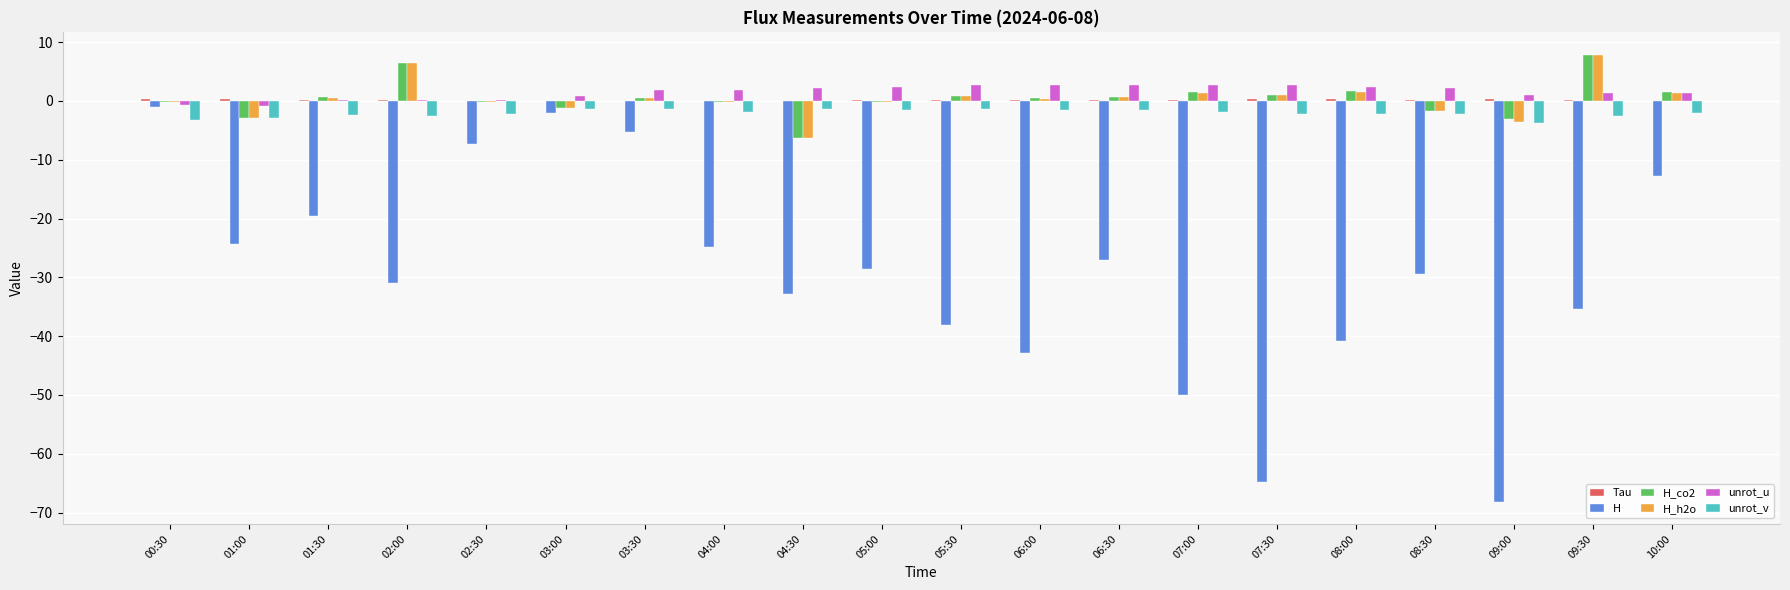

True or false: unrot_v has a value of -1.4 at 05:30.

True